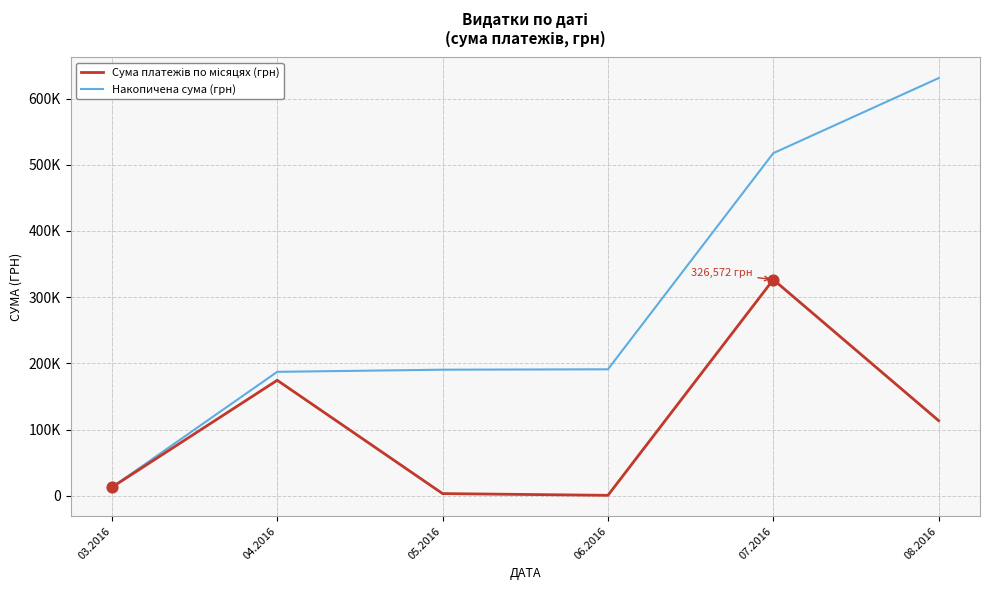

What is the total value across all series at 04.2016?

361616.4